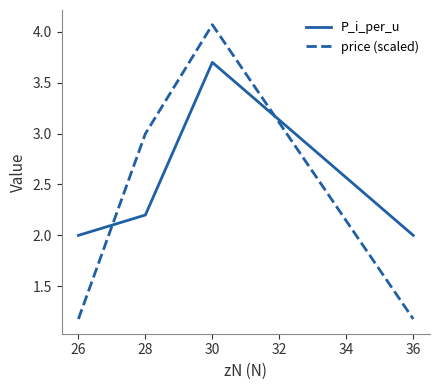

At which category is the sum across all series the highest?

30